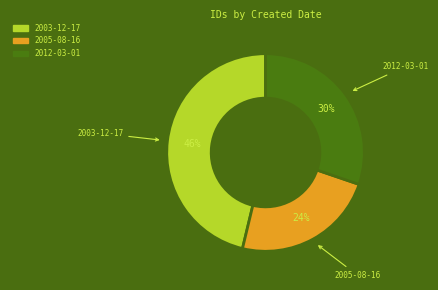

To the nearest percent, what is the average slice percentage?

33%